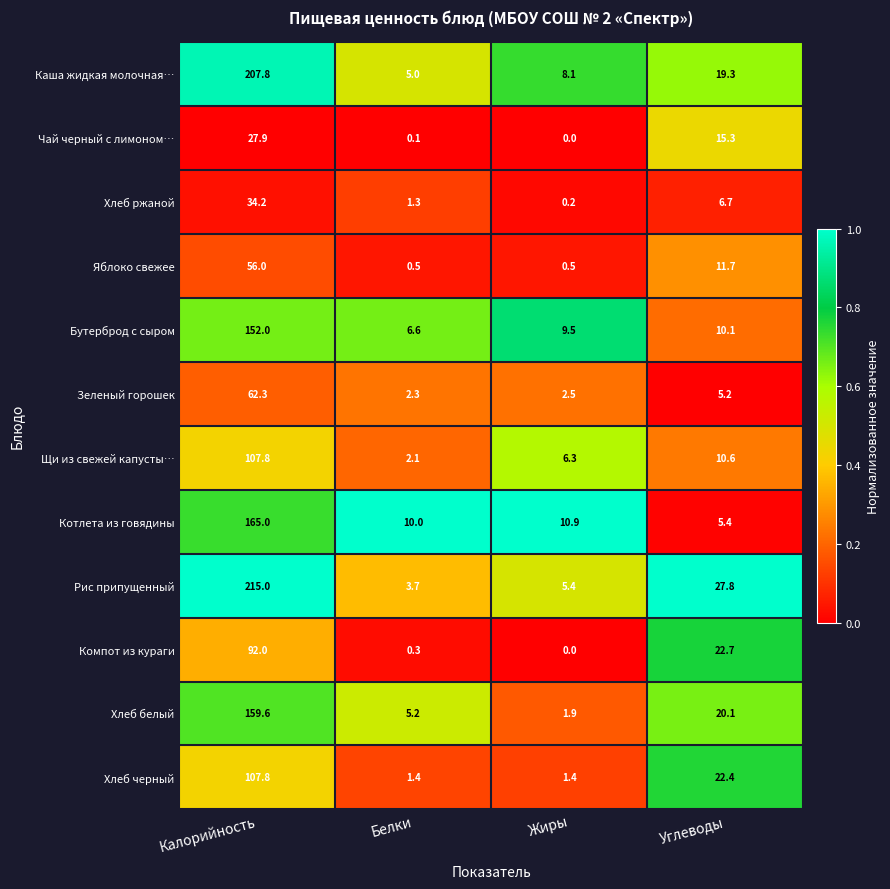

What is the minimum value for Щи из свежей капусты…?

2.1